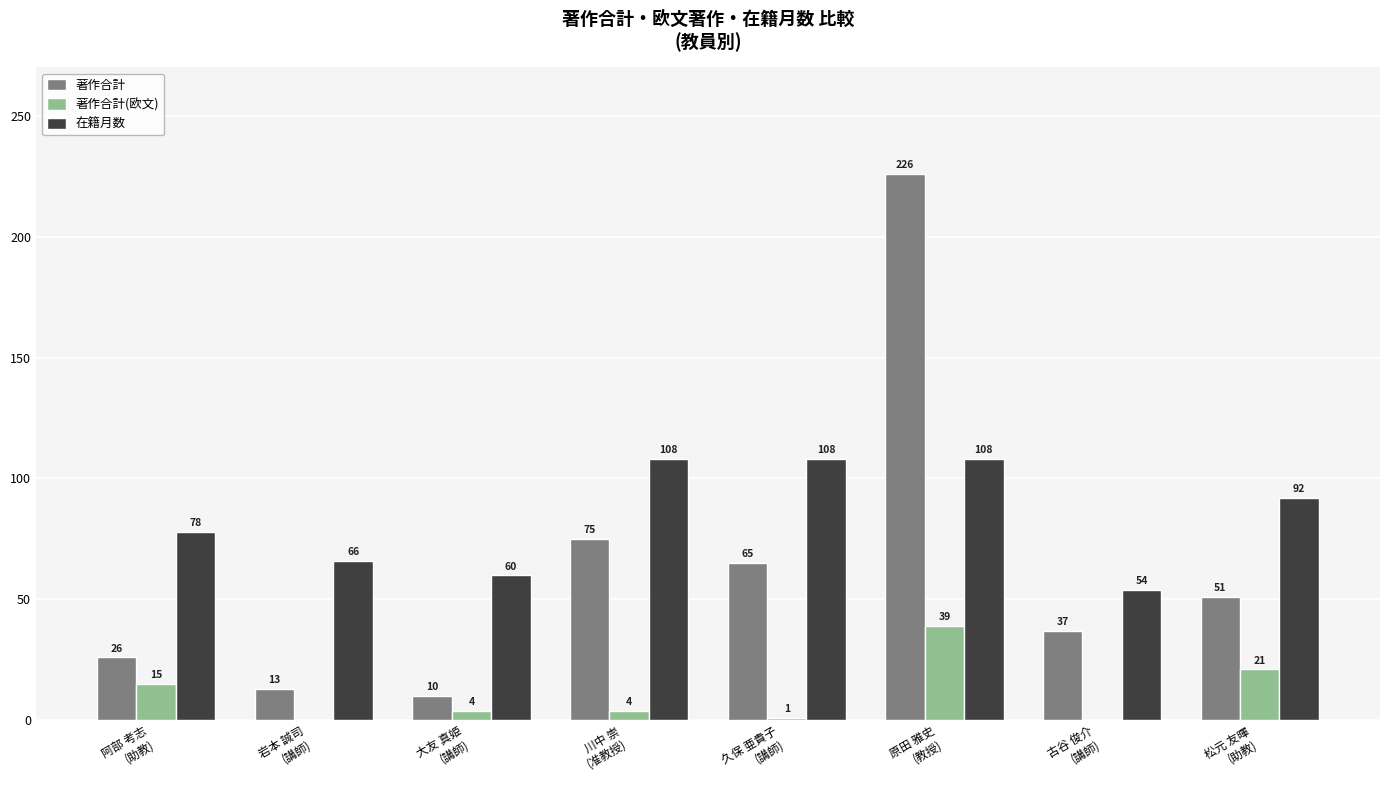

Is the value of 著作合計(欧文) at 阿部 考志
(助教) greater than the value of 在籍月数 at 原田 雅史
(教授)?

No